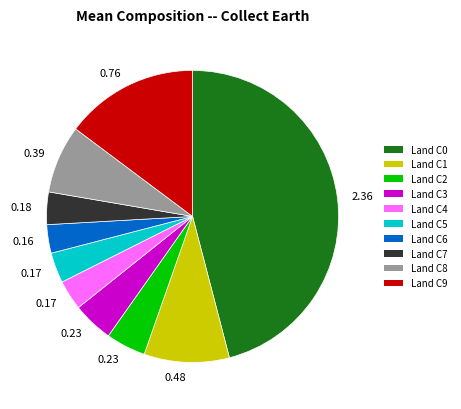

Does any single category account for the majority?

No